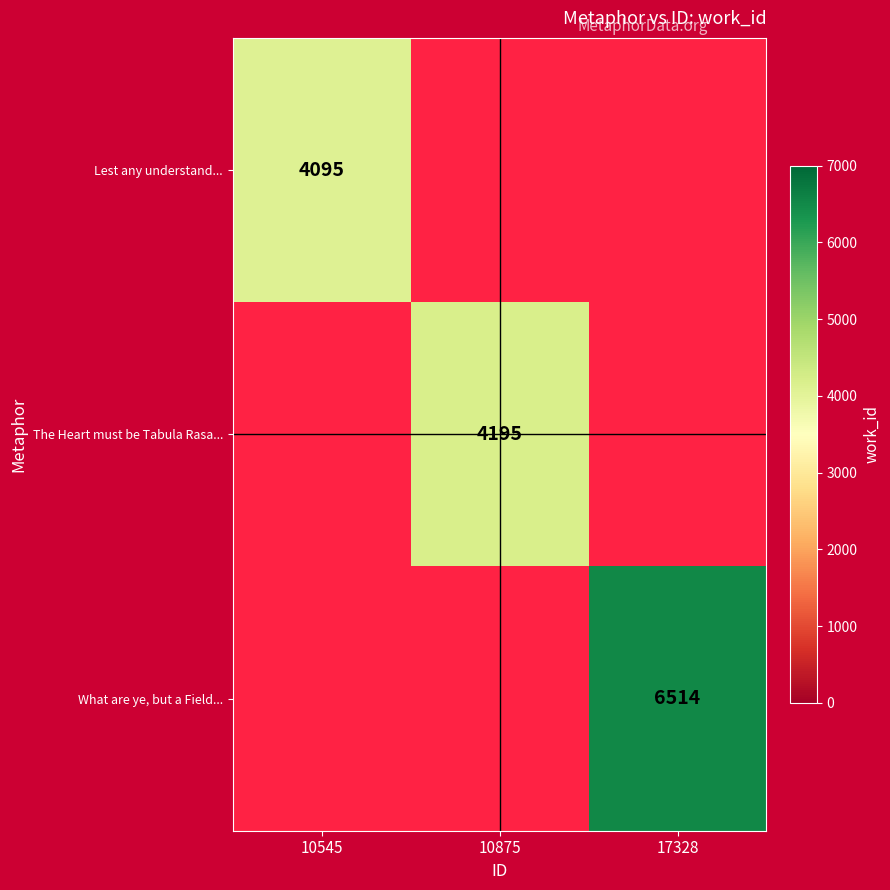

The The Heart must be Tabula Rasa... series shows 4195 at 10875. True or false?

True